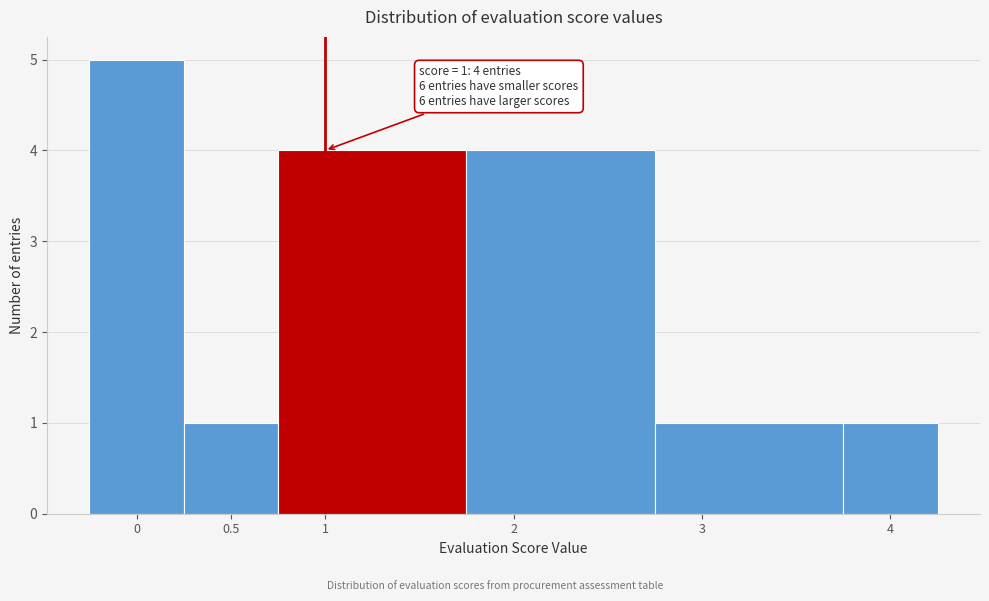

Which range on the x-axis has the tallest bar?

-0.25 to 0.25